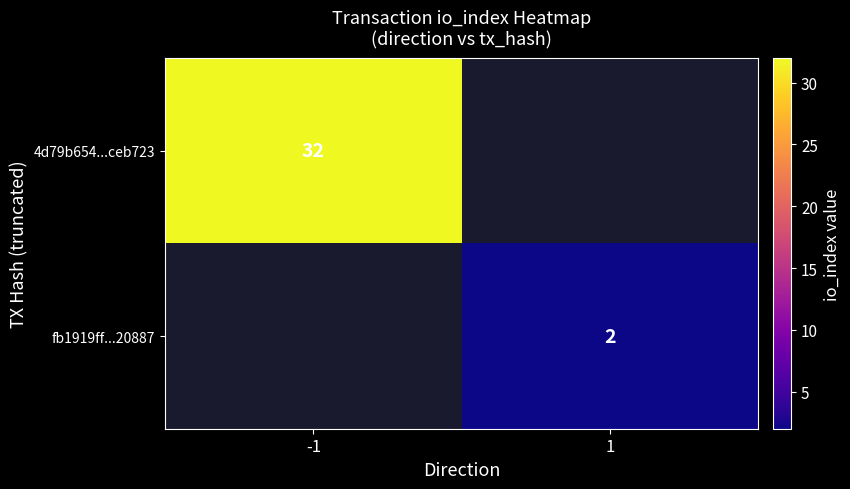

Is the value of 4d79b654...ceb723 at -1 greater than the value of fb1919ff...20887 at 1?

Yes